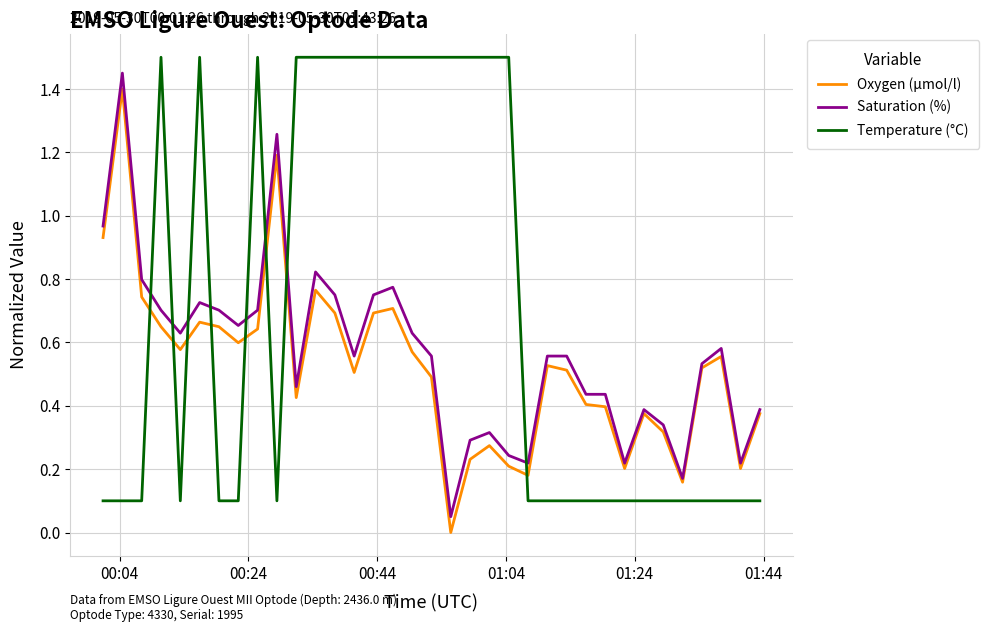

List the series in order of their overall mean, highest first.

Temperature (°C), Saturation (%), Oxygen (µmol/l)